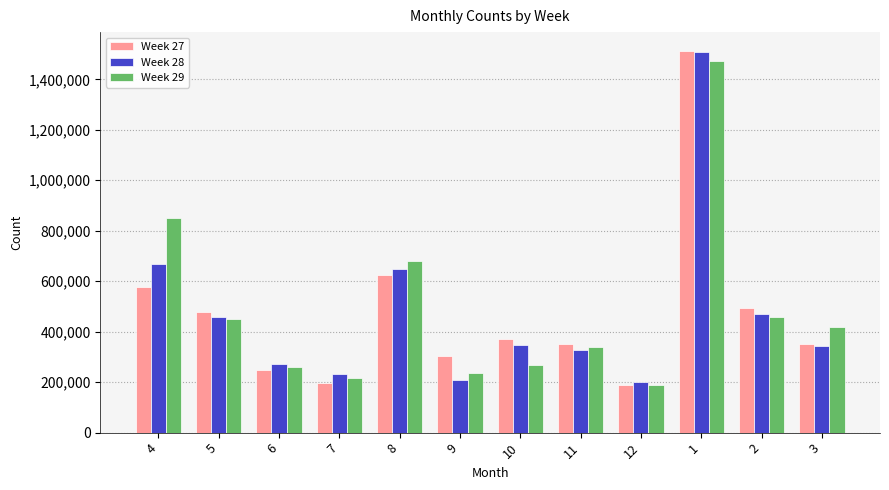

What is the label of the 8th bar from the left?

11